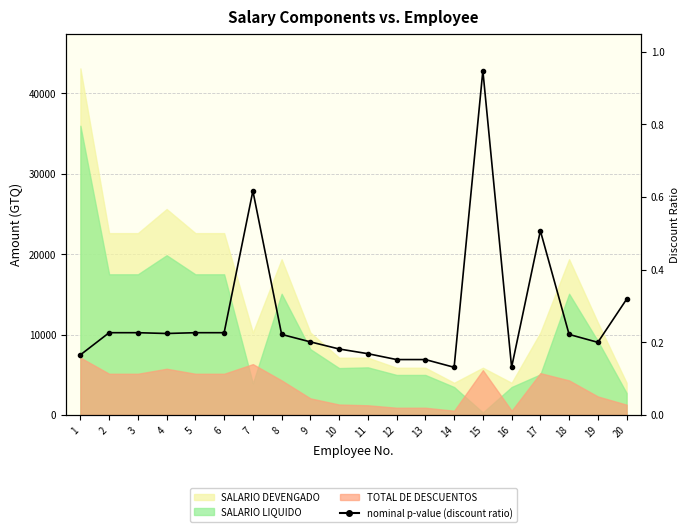

Rank the categories by value from highest to lowest.

15, 7, 17, 20, 2, 3, 5, 6, 4, 8, 18, 9, 19, 10, 11, 1, 12, 13, 14, 16